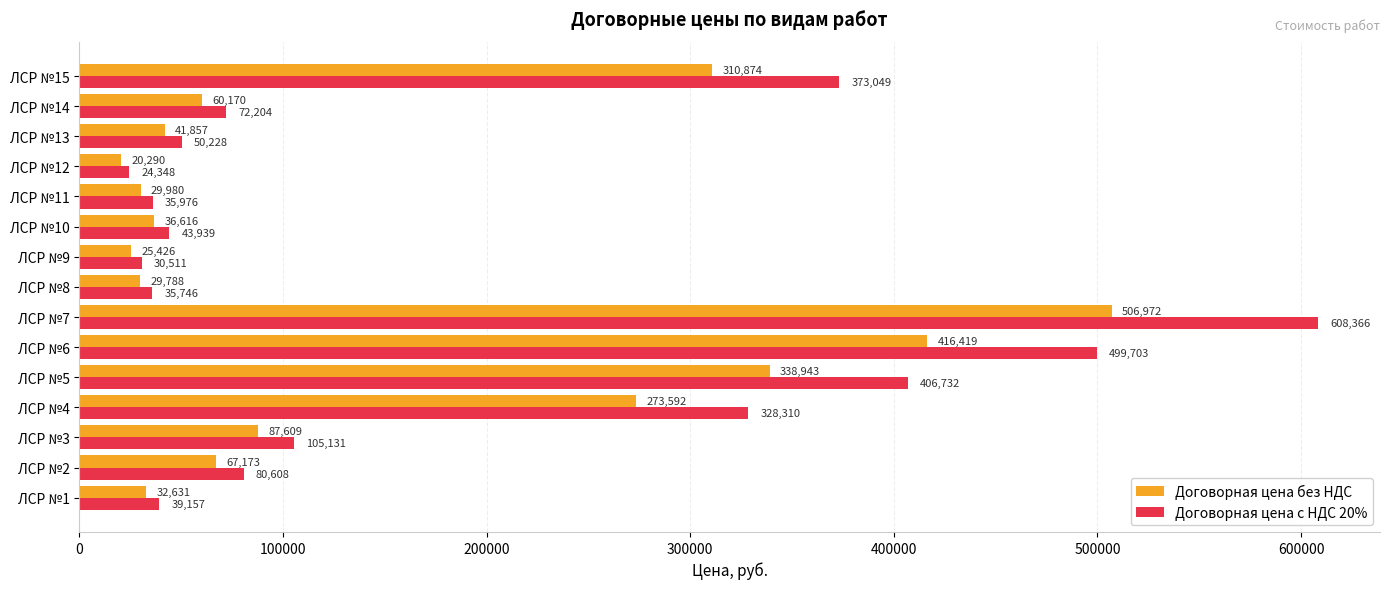

What is the difference between the maximum and minimum values in the Договорная цена без НДС series?

486682.0